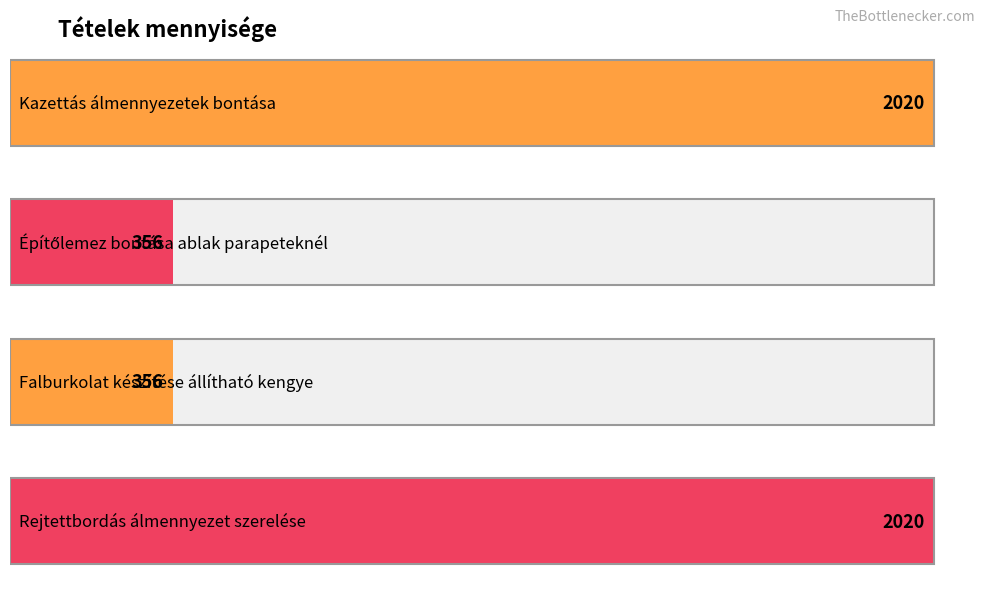

Rank the categories by value from lowest to highest.

2, 3, 1, 4